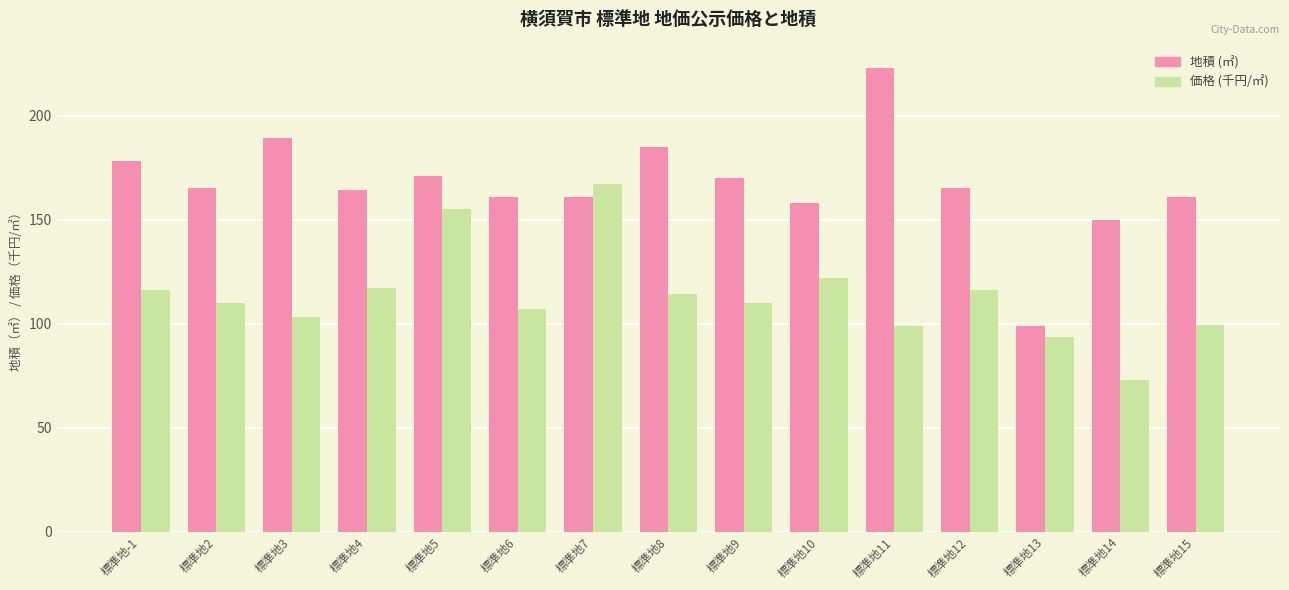

Rank the series at 標準地8 from highest to lowest value.

地積 (㎡), 価格 (千円/㎡)